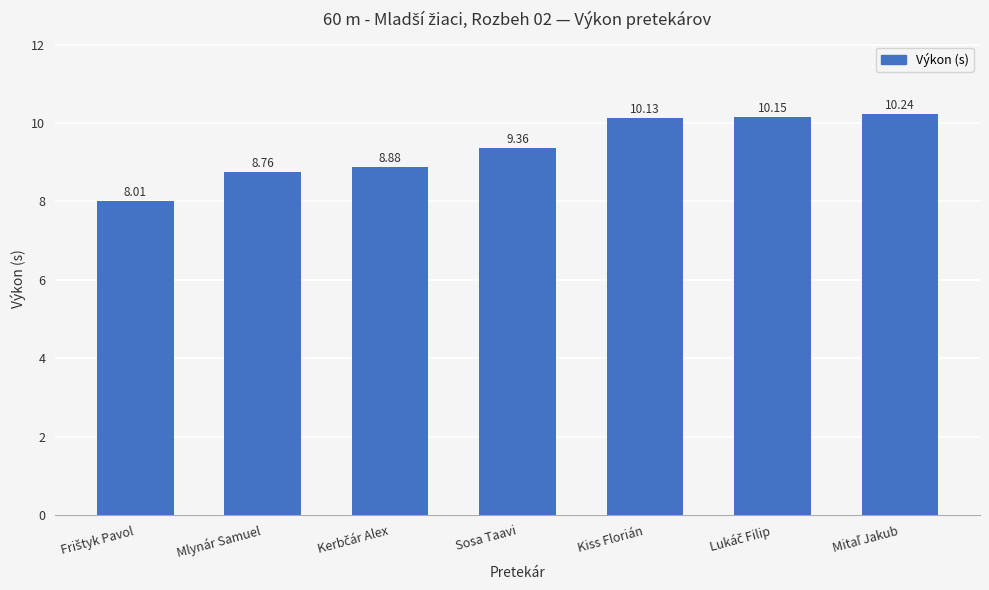

What is the label of the 6th bar from the right?

Mlynár Samuel